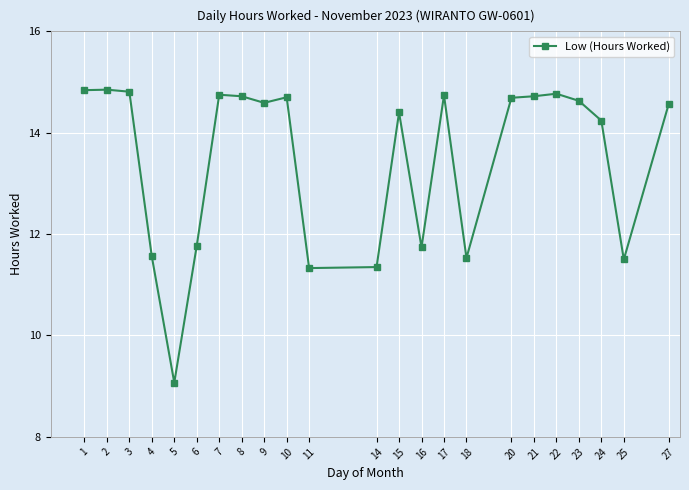

Which label corresponds to the smallest value in the chart?

5